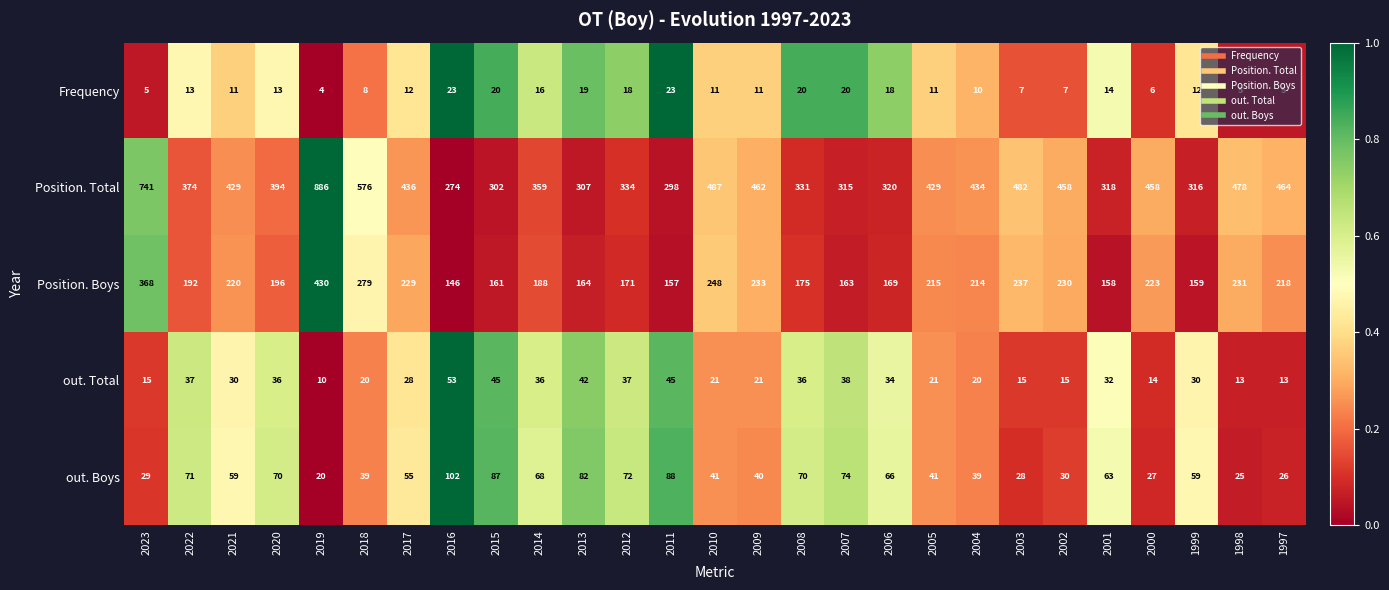

Rank the series by their maximum value, from lowest to highest.

Frequency, out. Total, out. Boys, Position. Boys, Position. Total